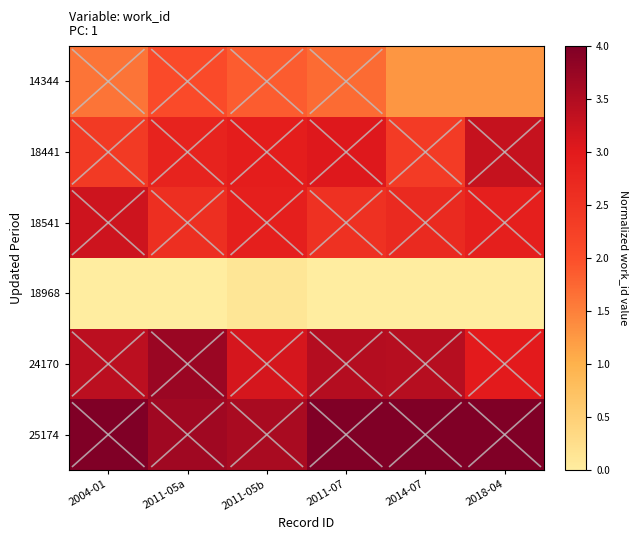

What is the difference between the highest and lowest values at 2014-07?

4.0